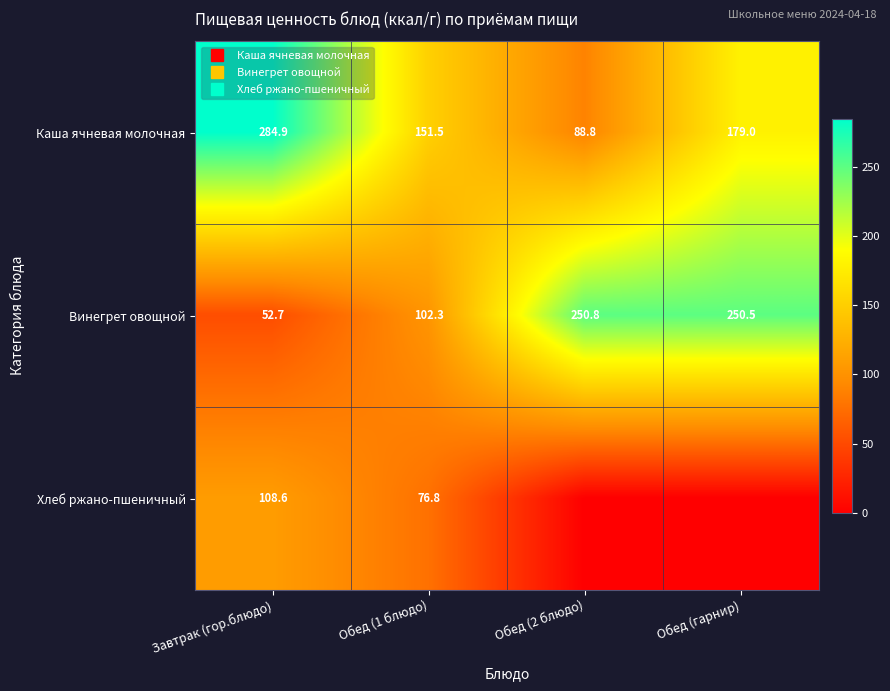

Is it true that Хлеб ржано-пшеничный equals 108.6 at Завтрак (гор.блюдо)?

True